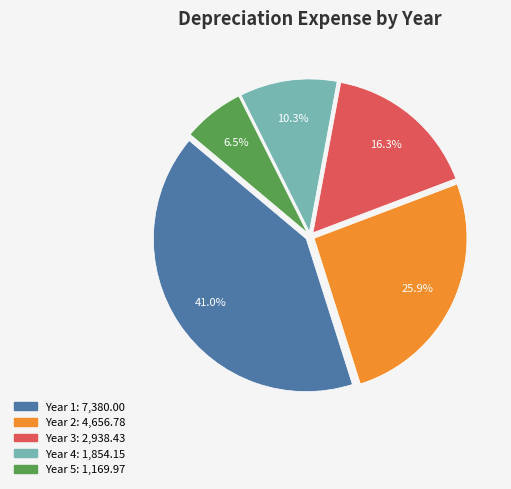

Rank the categories by value from lowest to highest.

Year 5, Year 4, Year 3, Year 2, Year 1